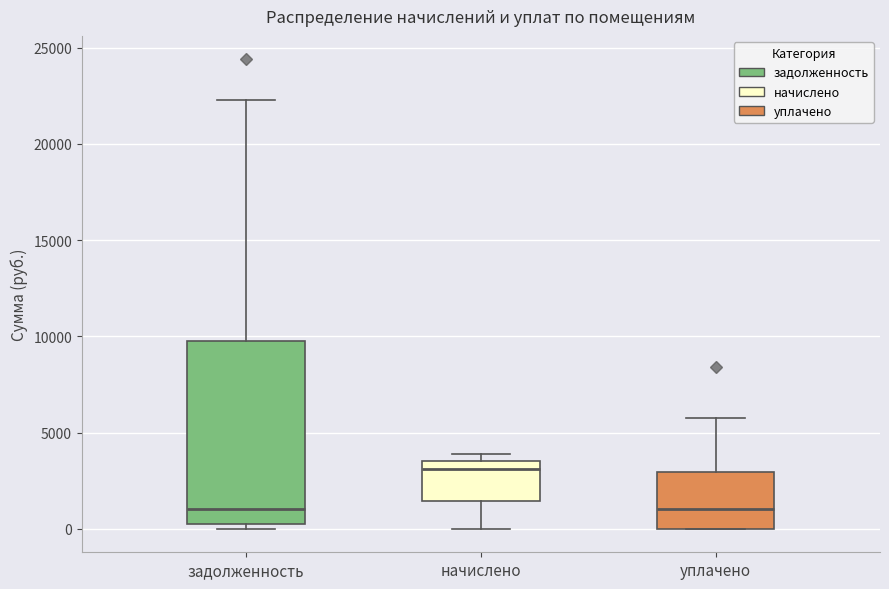

Where does the median line of the box for задолженность sit on the y-axis? The values are not printed on the chart, so give them approximately, as read against the axis.

1000